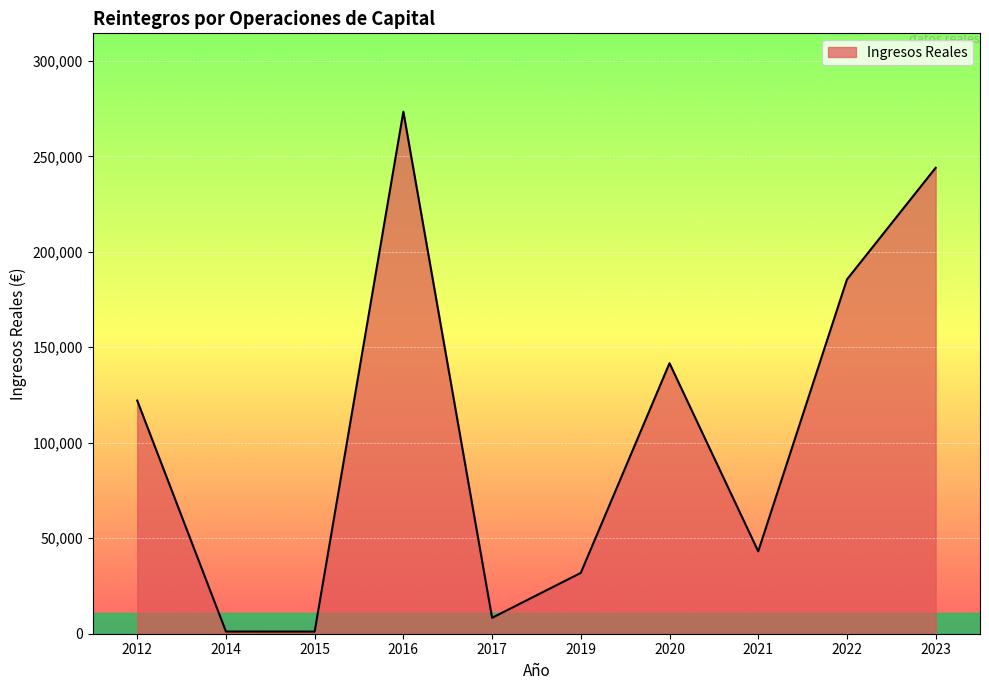

Is it true that the value at 2023 is 243990.8?

True